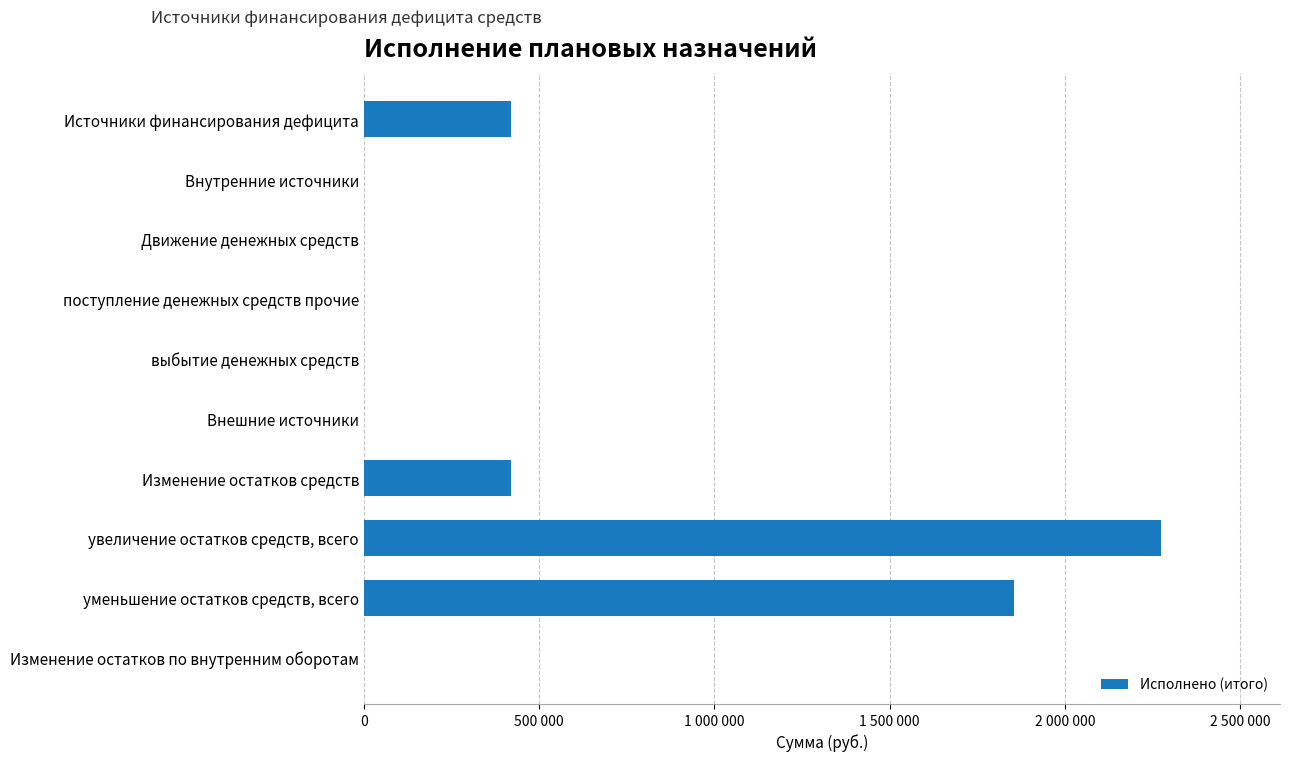

What is the maximum value shown in the chart?

2272930.2